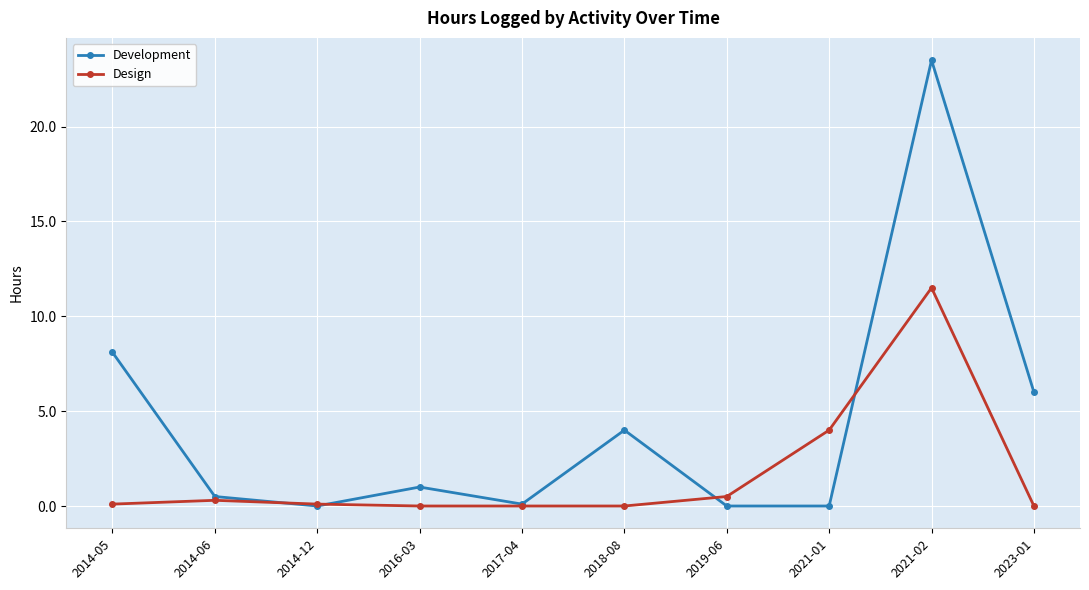

What position from the left is 2017-04?

5